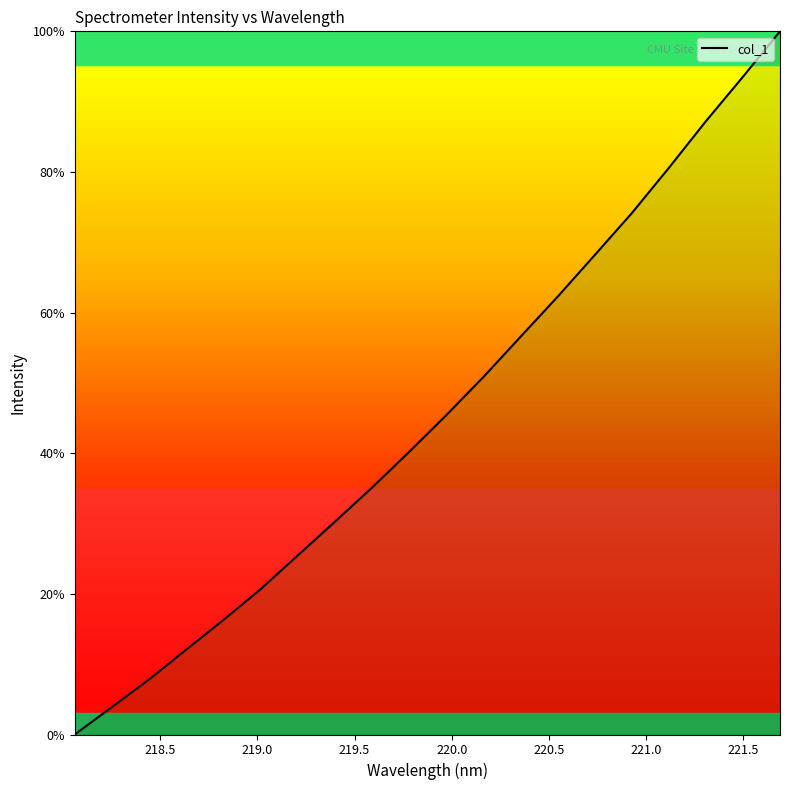

What is the difference between the maximum and minimum values?

100.0